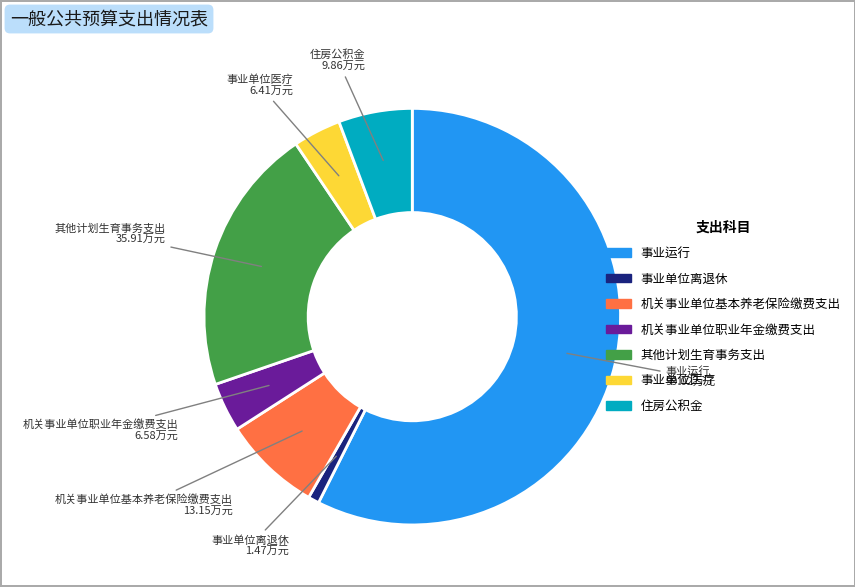

Which slice is the largest?

事业运行